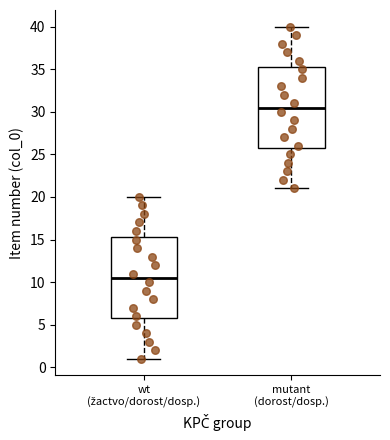

Reading left to right, transcribe this box plot: for each box, give where its median line is, the range the box spans, and where its two whiskers end, as read against the y-axis. The values are not printed on the chart, so give them approximately, as read against the axis.

wt (žactvo/dorost/dosp.): median 10.5, box 6.0 to 15.5, whiskers 1.0 to 20.0
mutant (dorost/dosp.): median 30.5, box 26.0 to 35.5, whiskers 21.0 to 40.0